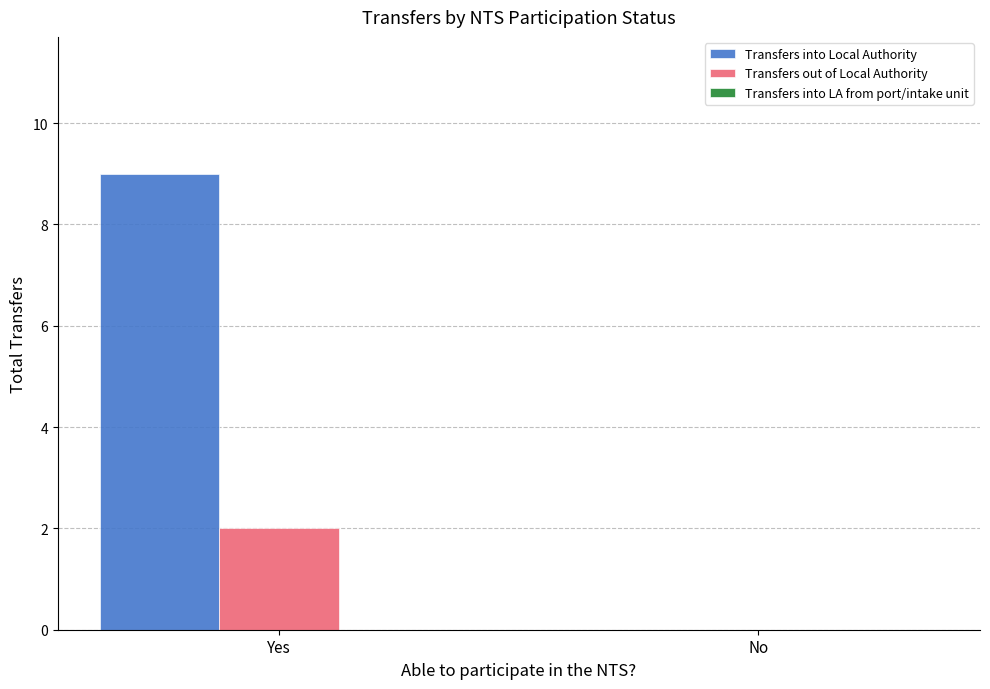

Which category has the highest value across all series?

Yes